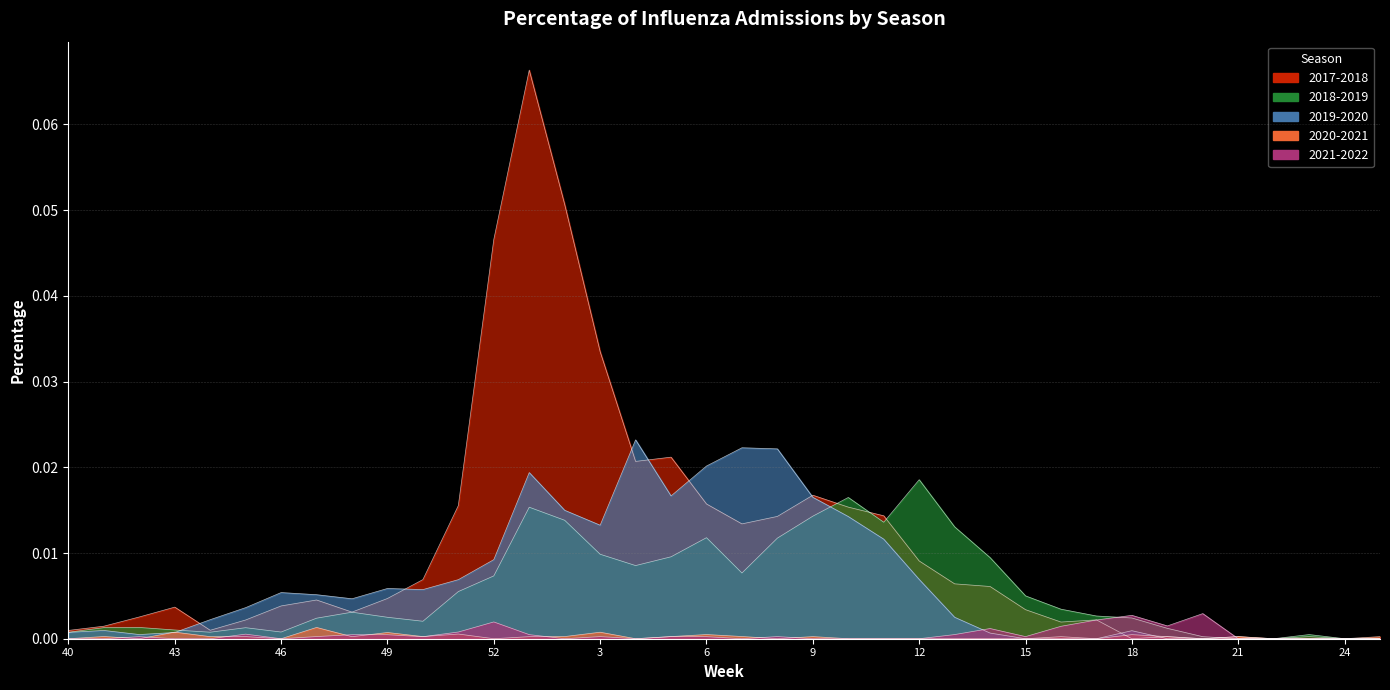

At how many categories does at least one series exceed 0?

36